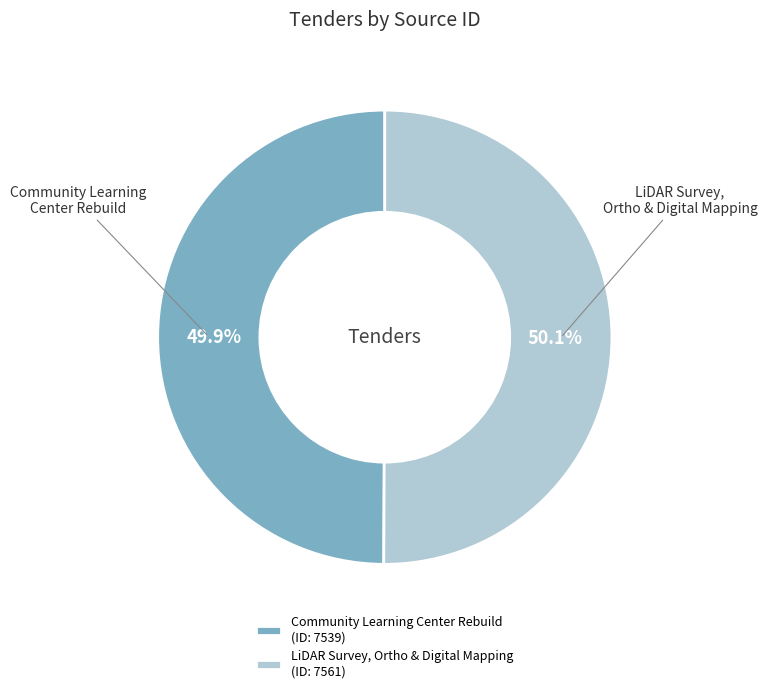

To the nearest percent, what portion does Community Learning Center Rebuild represent?

50%